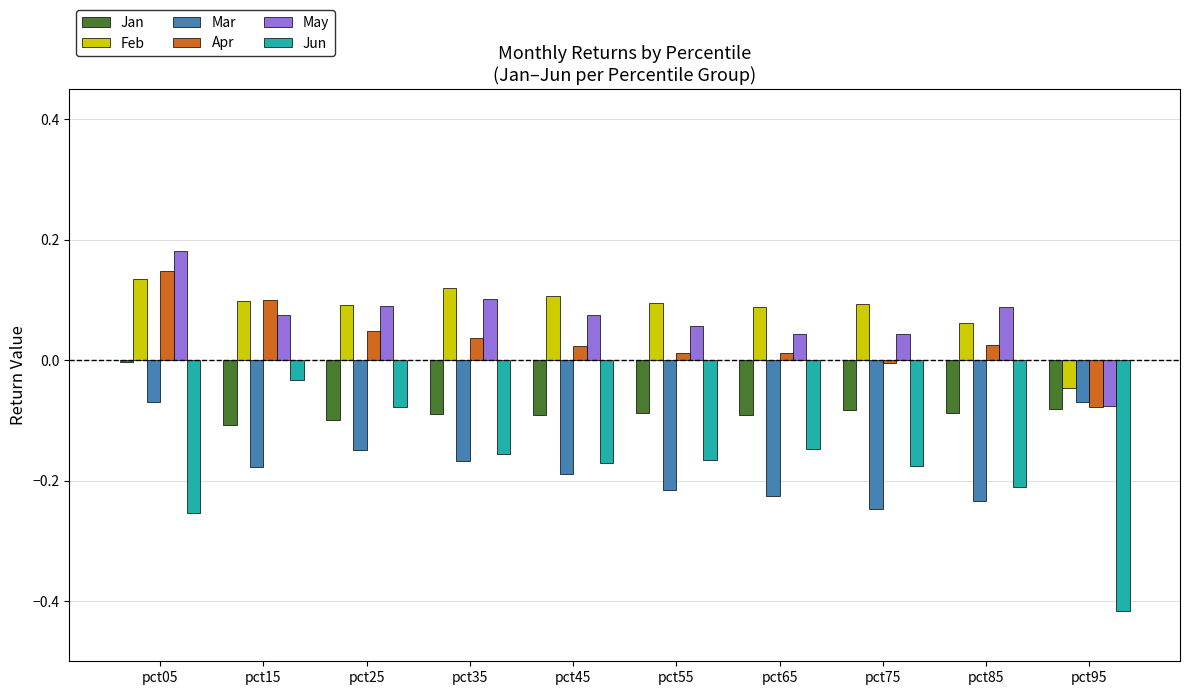

At which category is the sum across all series the highest?

pct05